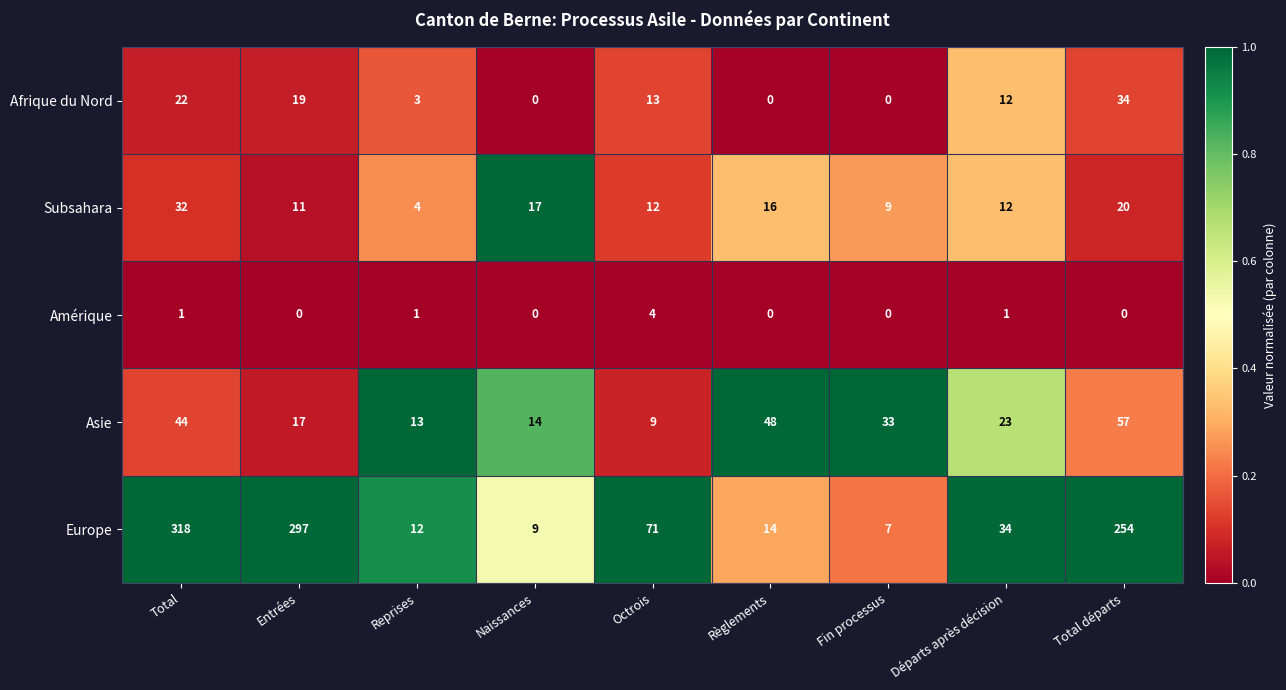

What is the average value of the Asie series?

29